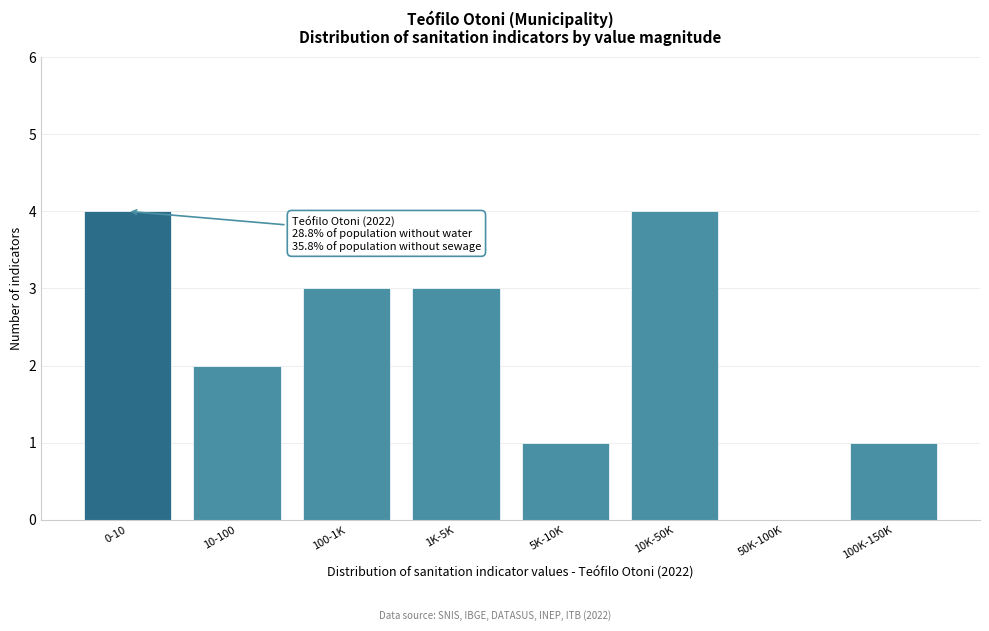

Reading right to left, what are all the values shown in this chart?

100K-150K=1	50K-100K=0	10K-50K=4	5K-10K=1	1K-5K=3	100-1K=3	10-100=2	0-10=4